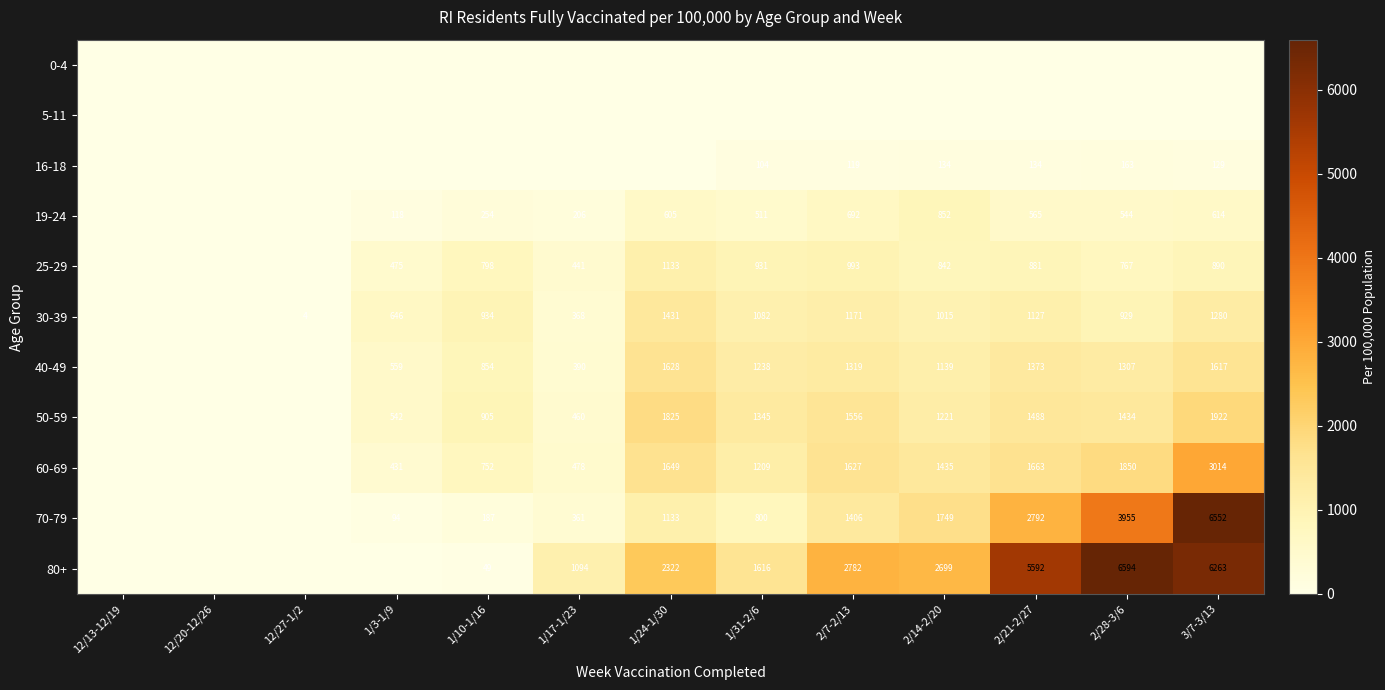

The value of 70-79 at 2/21-2/27 is 2792. True or false?

True